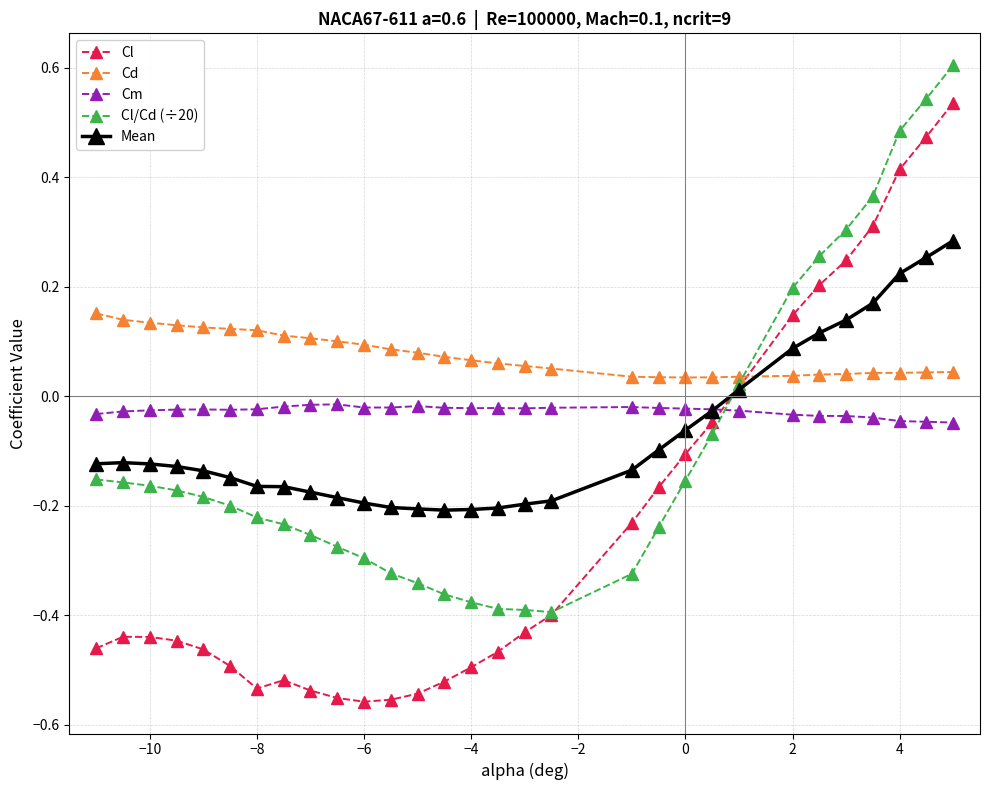

True or false: Cl has more than 1 interior local peaks.

True